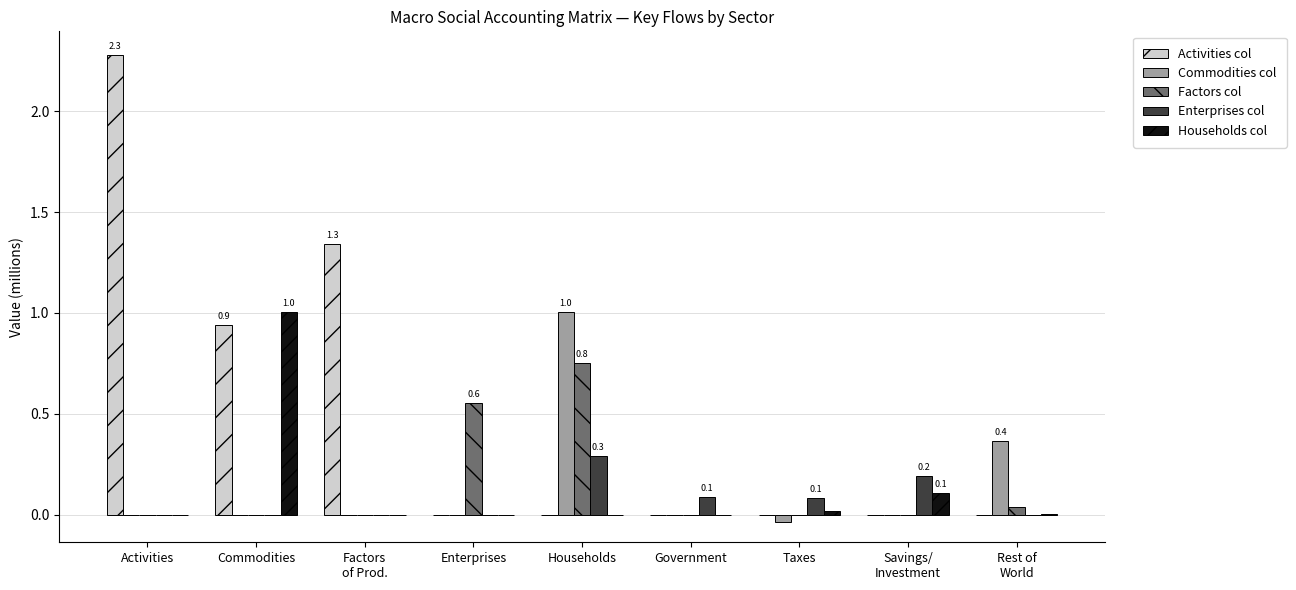

What is the highest value of the Households col series?

1.0